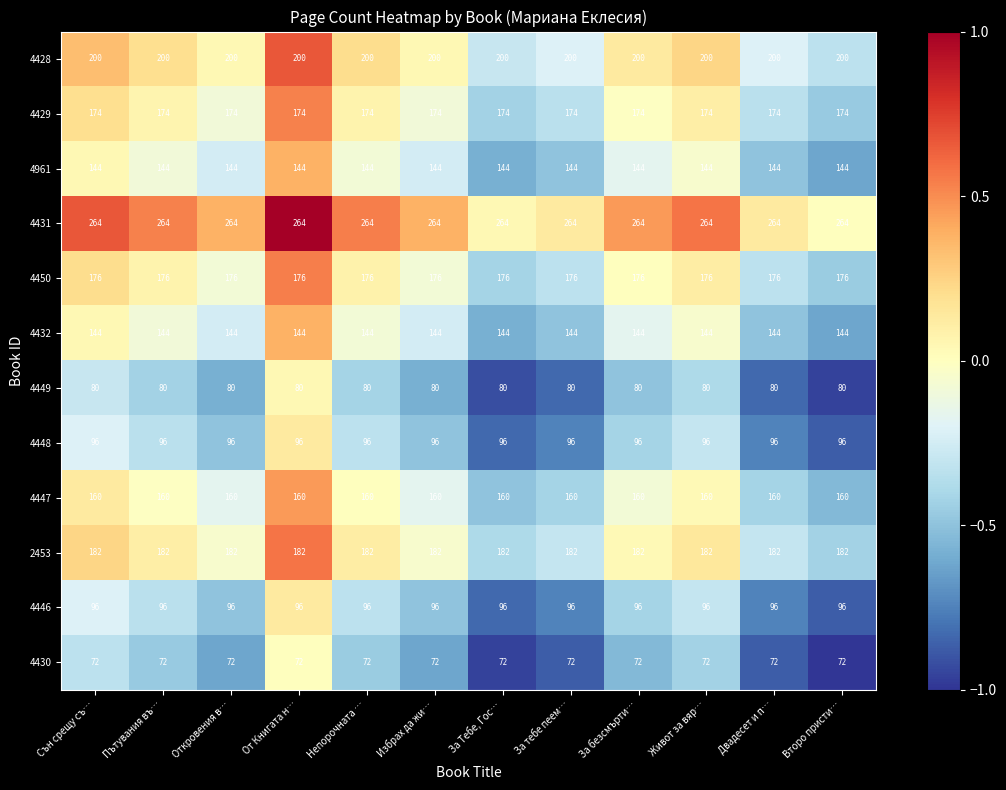

True or false: 4448 has a value of 164 at Двадесет и п….

False